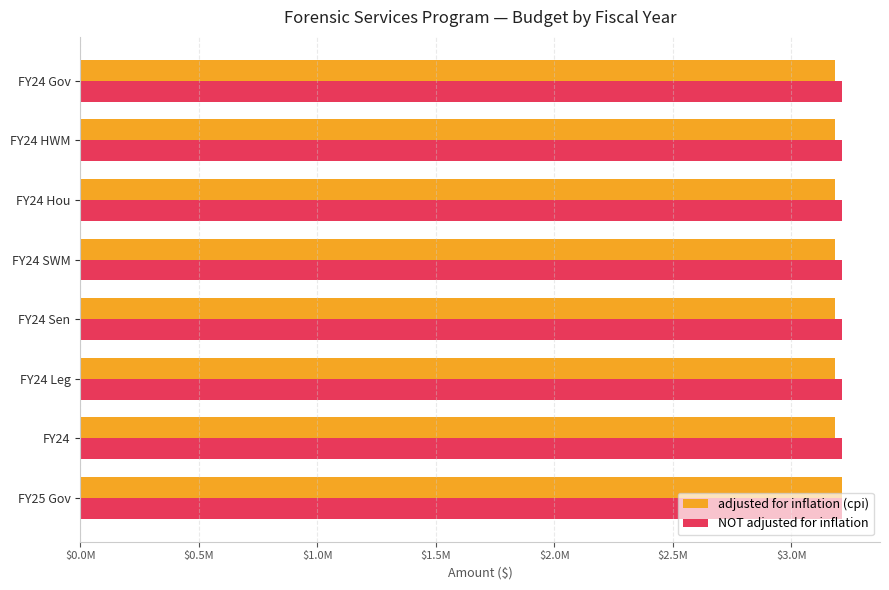

What is the difference between the maximum and minimum values in the adjusted for inflation (cpi) series?

28153.0